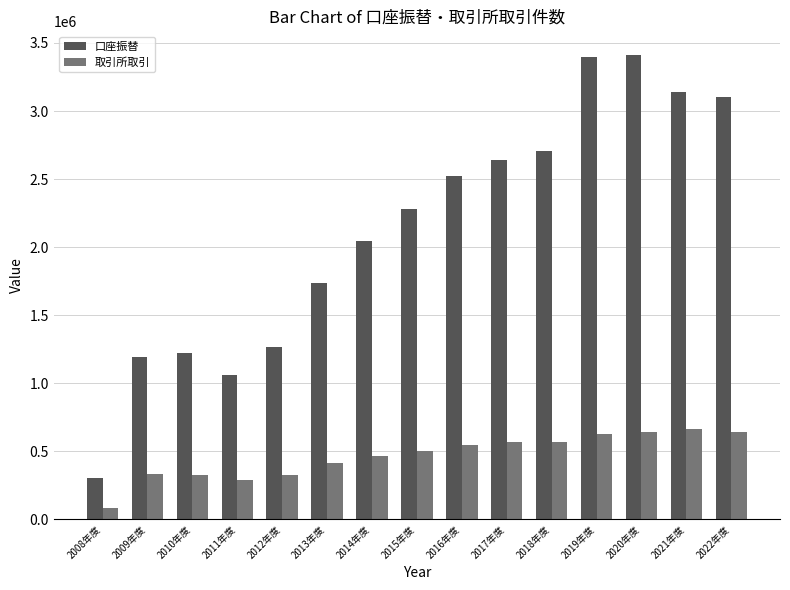

How many groups of bars are there?

15